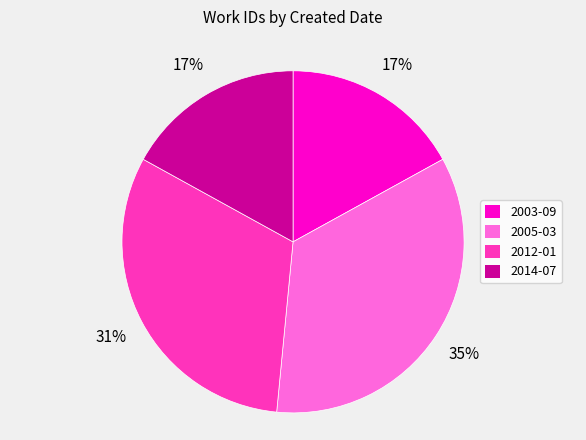

Which category has the biggest portion of the pie?

2005-03